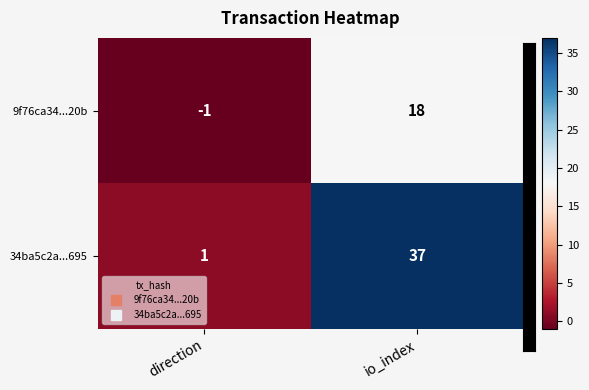

Which series changed the most between direction and io_index?

34ba5c2a...695